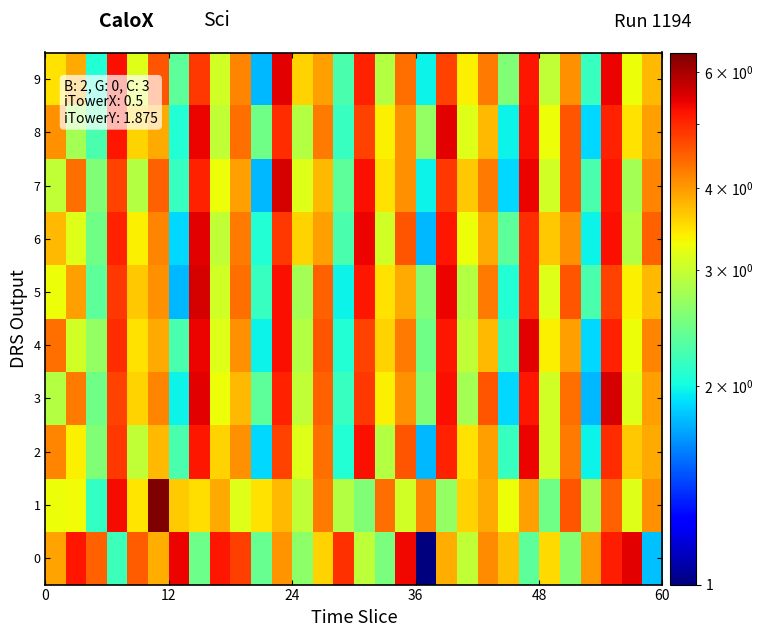

At how many categories does at least one series exceed 1?

30